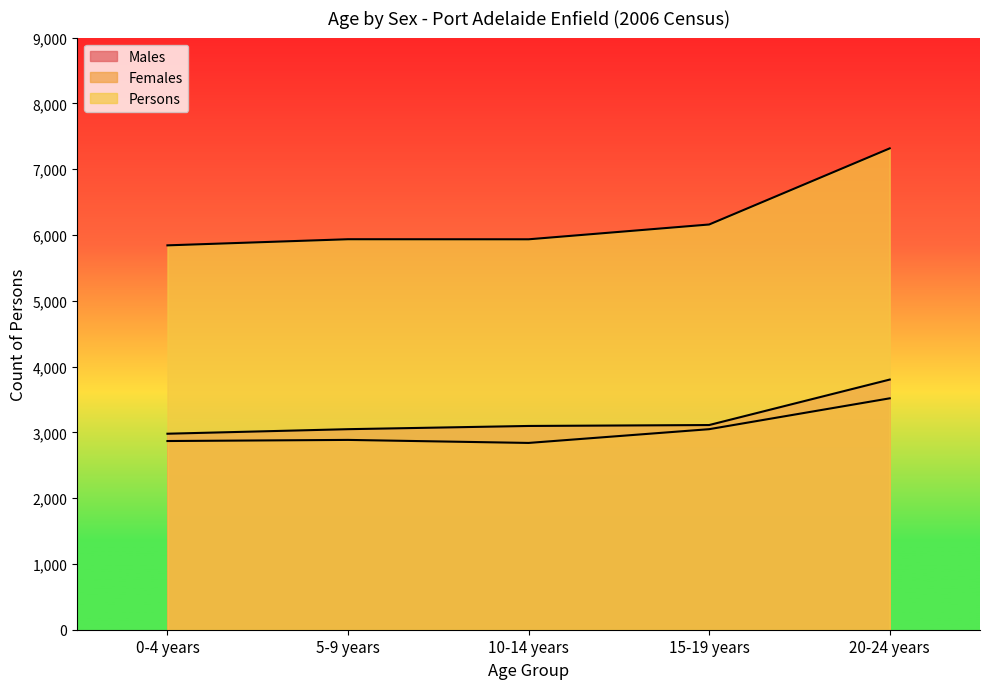

Reading left to right, transcribe all the data shown in this chart.

Males: 0-4 years=2979	5-9 years=3048	10-14 years=3097	15-19 years=3111	20-24 years=3802
Females: 0-4 years=2868	5-9 years=2885	10-14 years=2839	15-19 years=3048	20-24 years=3517
Persons: 0-4 years=5842	5-9 years=5935	10-14 years=5934	15-19 years=6159	20-24 years=7316